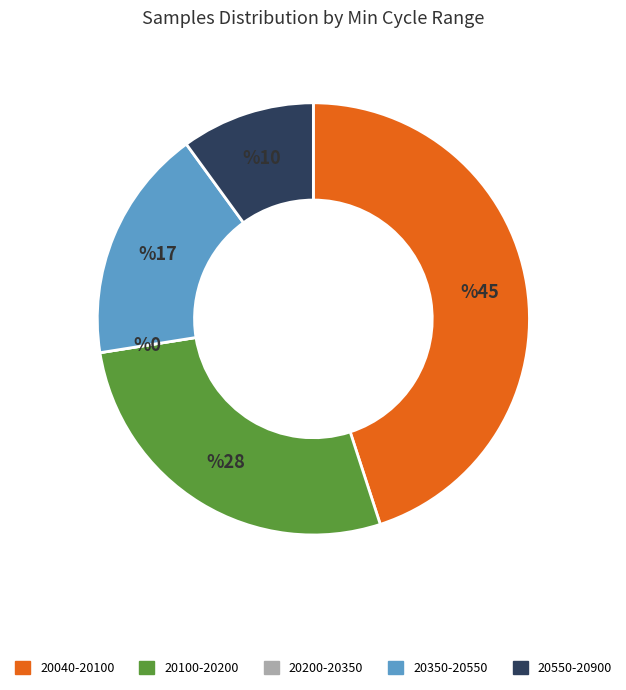

Does any single category account for the majority?

No